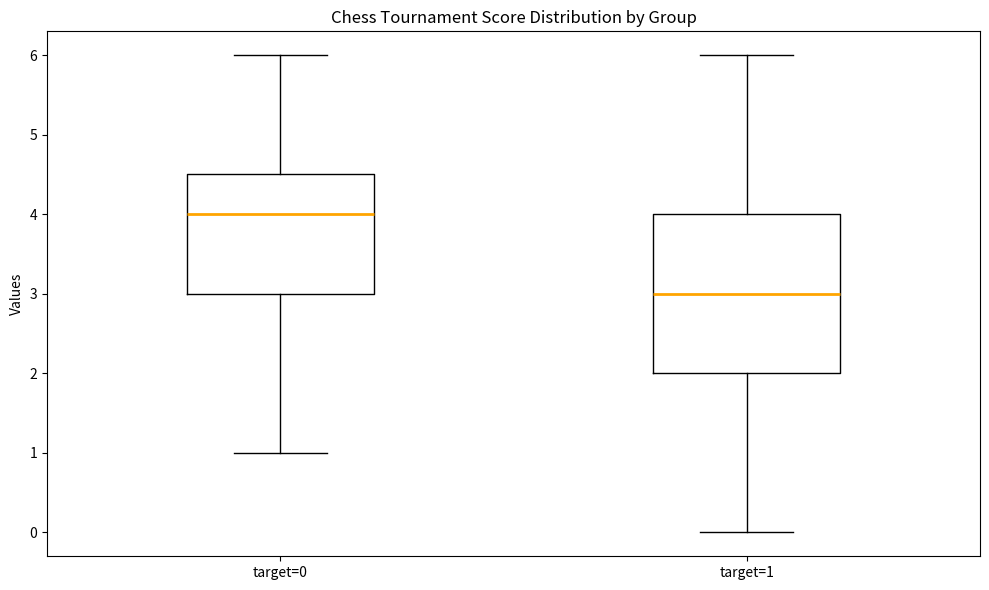

Comparing the boxes themselves (not the whiskers), which one is the tallest?

target=1